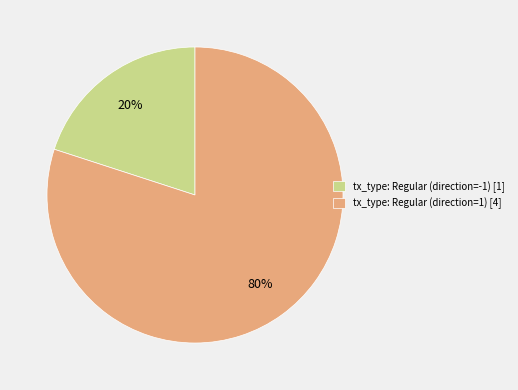

Which has a higher value, tx_type: Regular (direction=1) or tx_type: Regular (direction=-1)?

tx_type: Regular (direction=1)